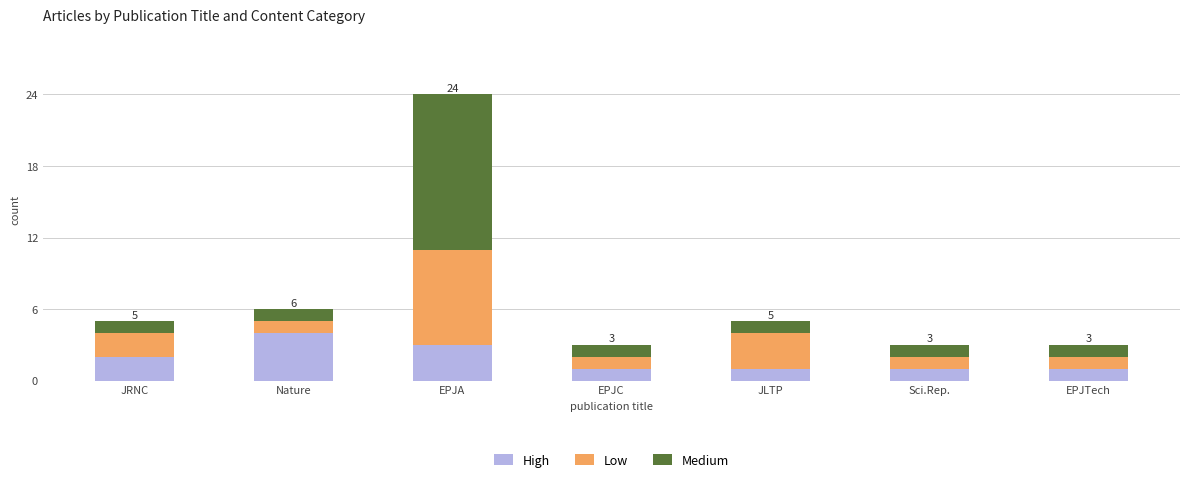

How many bars are there in total?

7